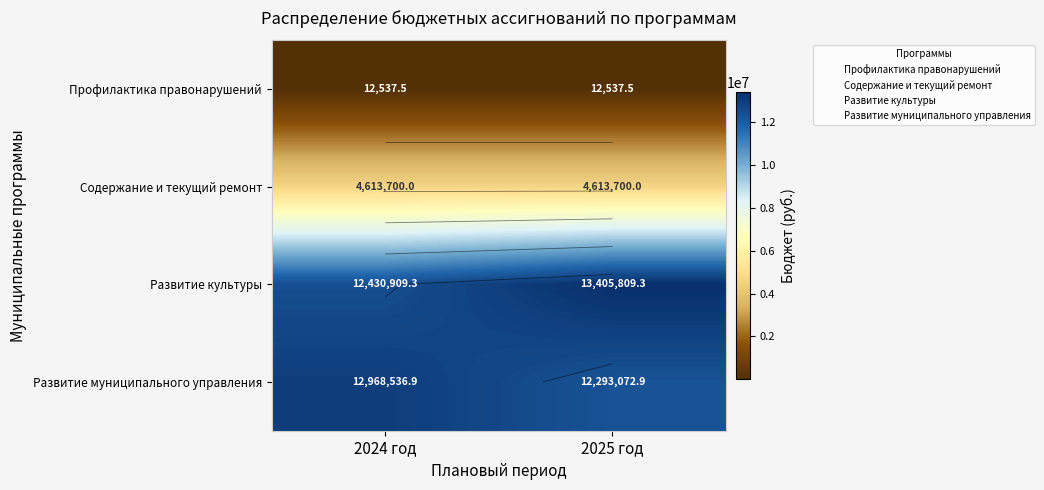

What is the sum of all Развитие муниципального управления values?

25261609.8